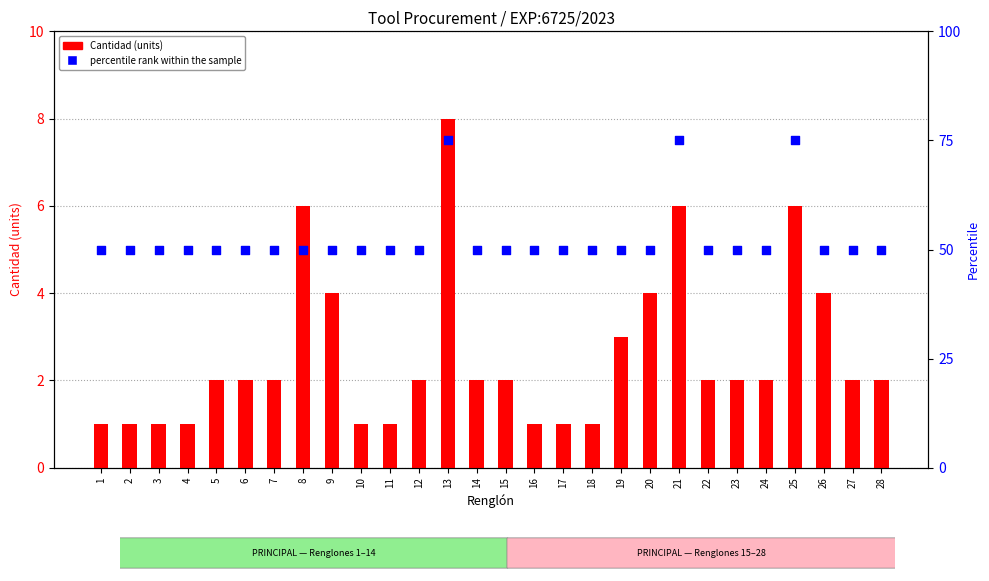

Which series has the largest total across all categories?

percentile rank within the sample